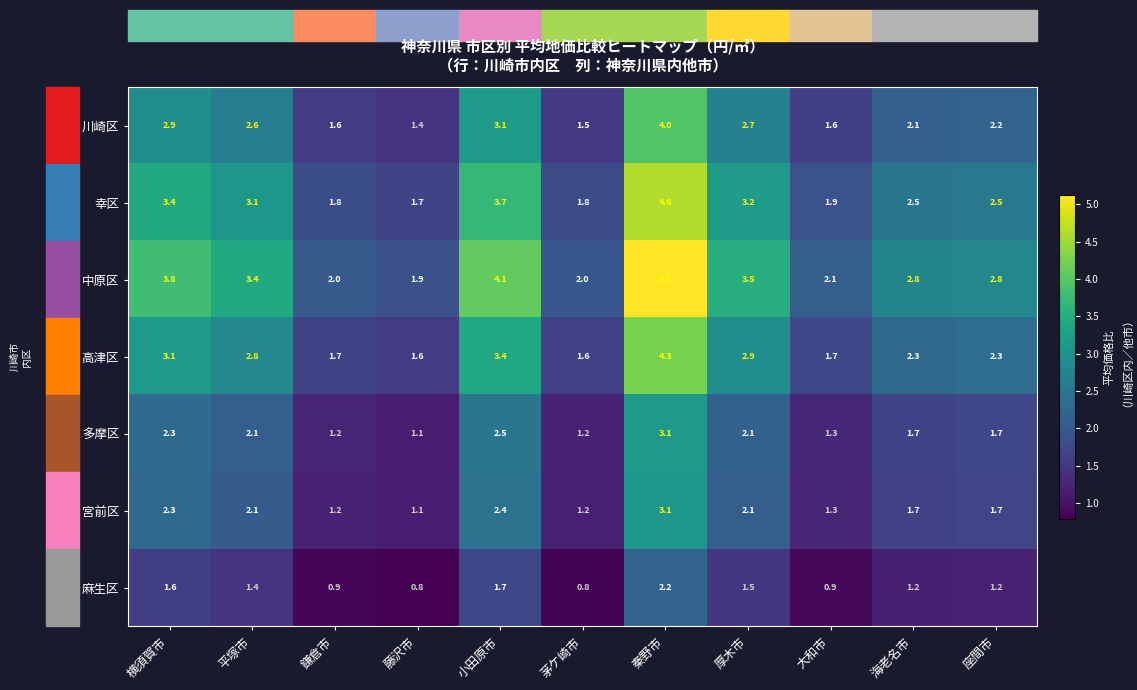

What is the sum of all 川崎区 values?

25.7